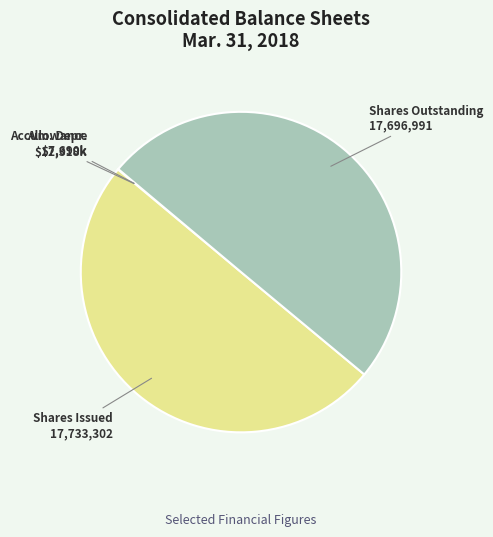

How many segments does this pie chart have?

4